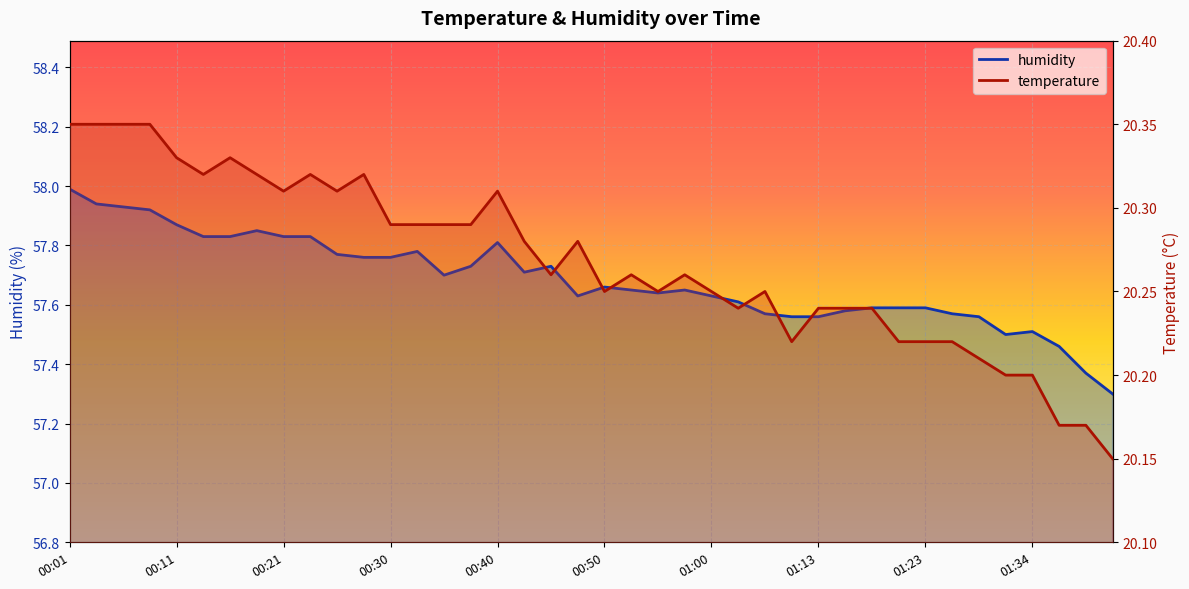

What is the label of the 35th point from the right?

00:13